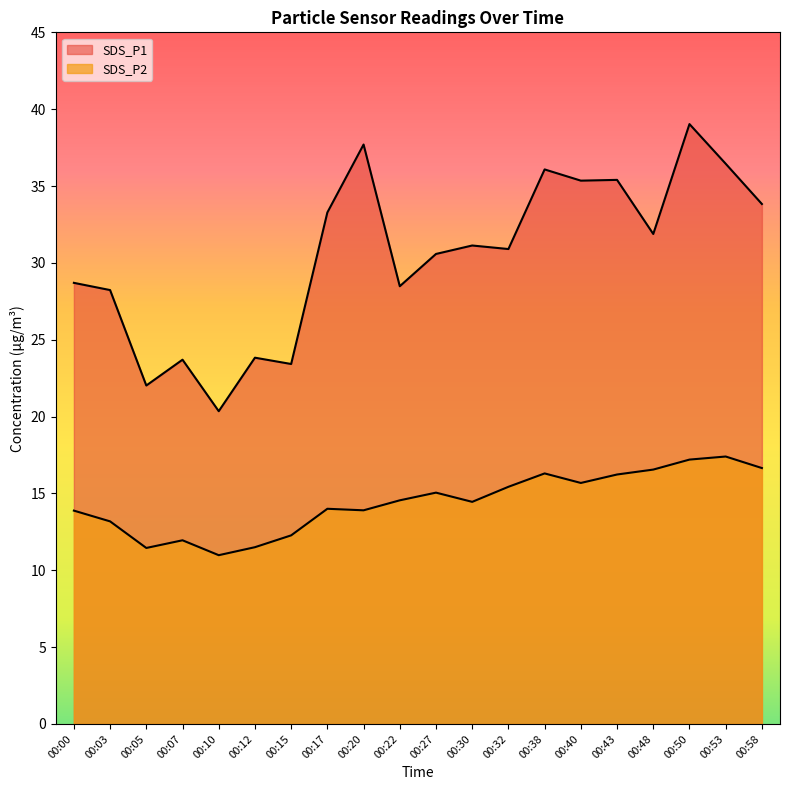

At 00:50, list the series in order from smallest to largest.

SDS_P2, SDS_P1